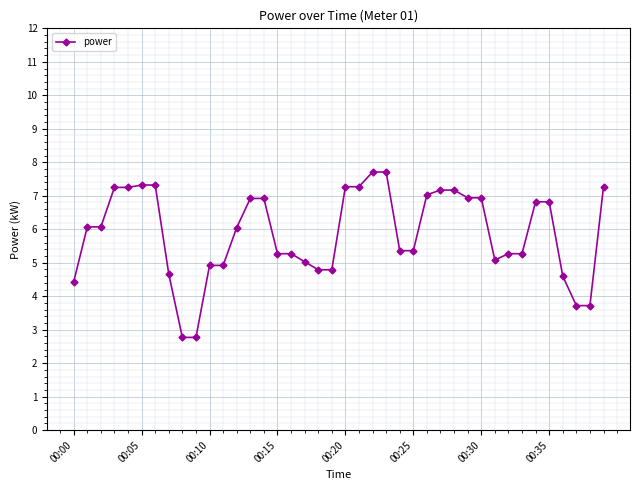

How many values exceed 6?

21